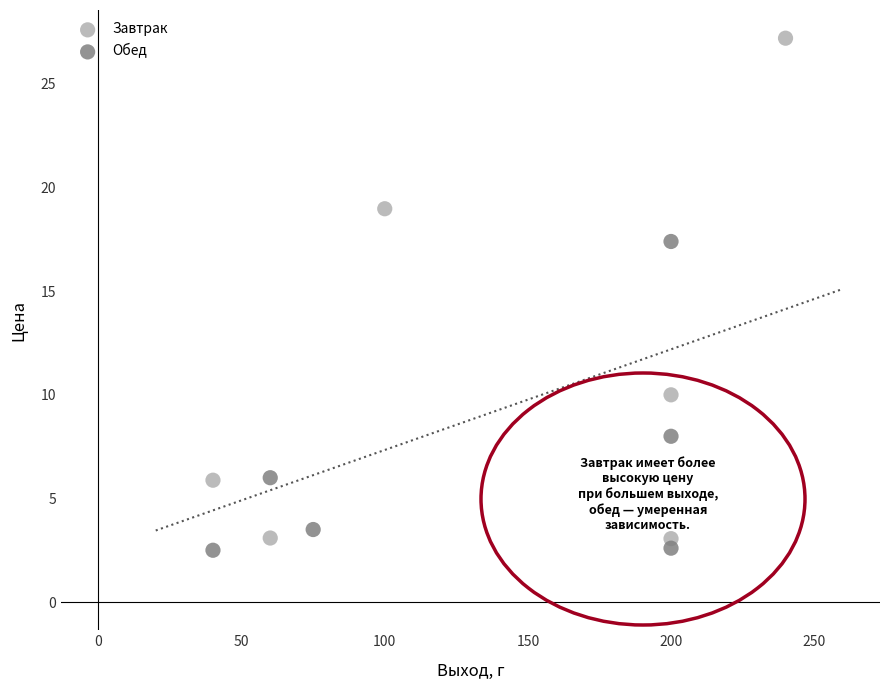

Which series reaches the minimum Y coordinate?

Обед